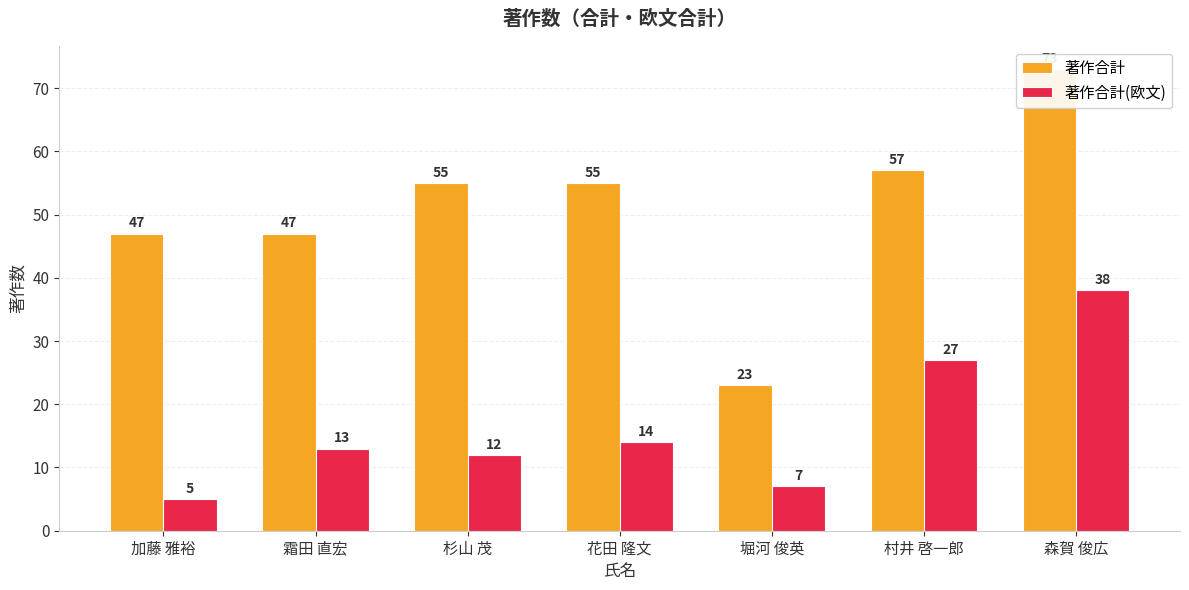

What is the greatest value displayed?

73